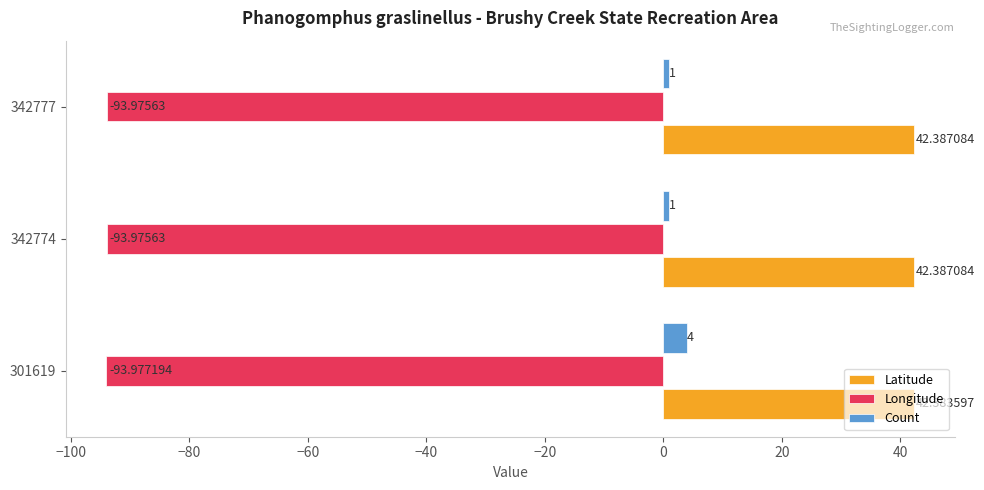

What is the sum of all Latitude values?

127.2